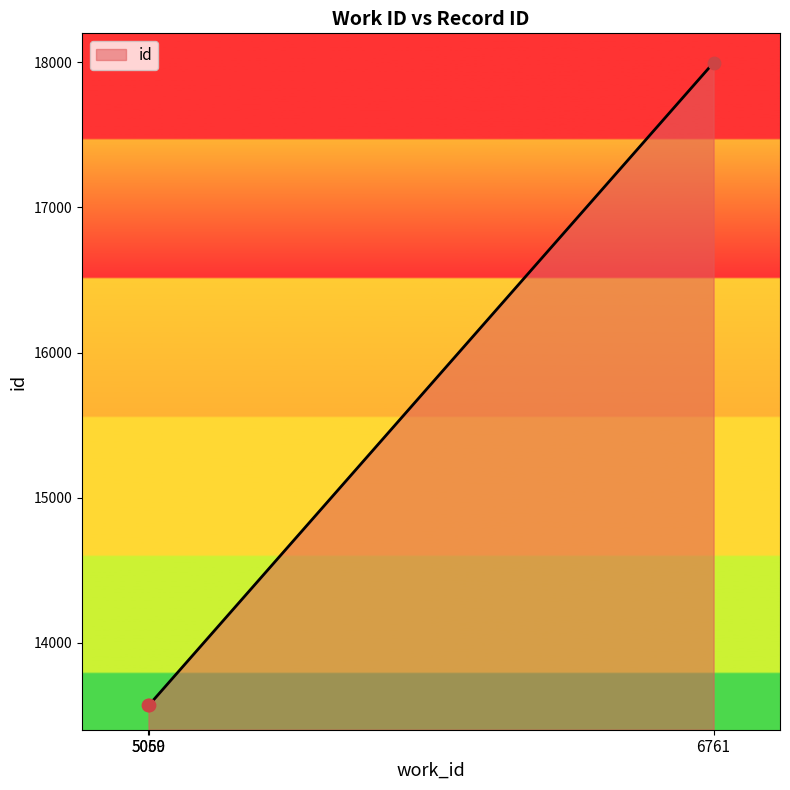

Which has a higher value, 5060 or 5059?

5060